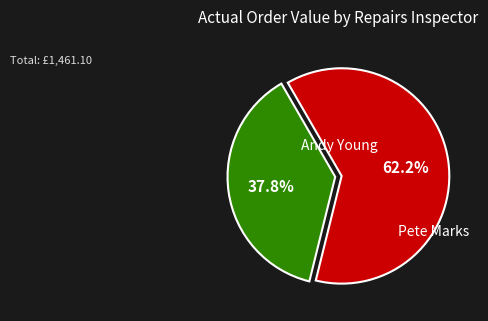

Is there any slice that represents more than half of the pie?

Yes